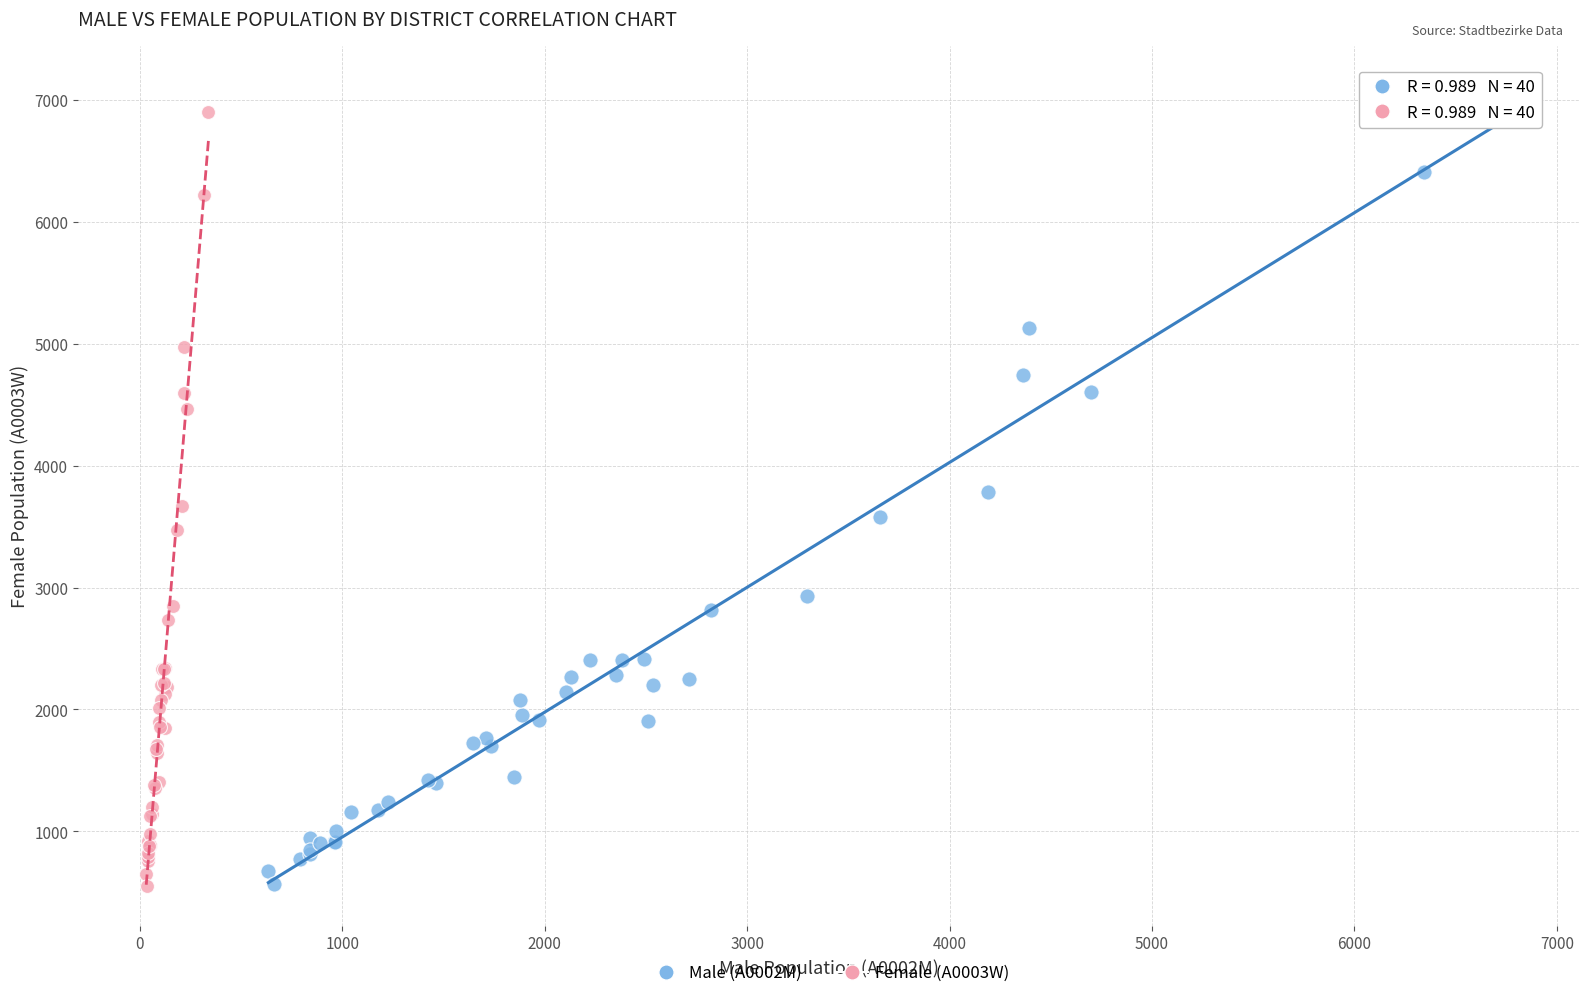

Which series has the widest spread of Y values?

Male (A0002M)